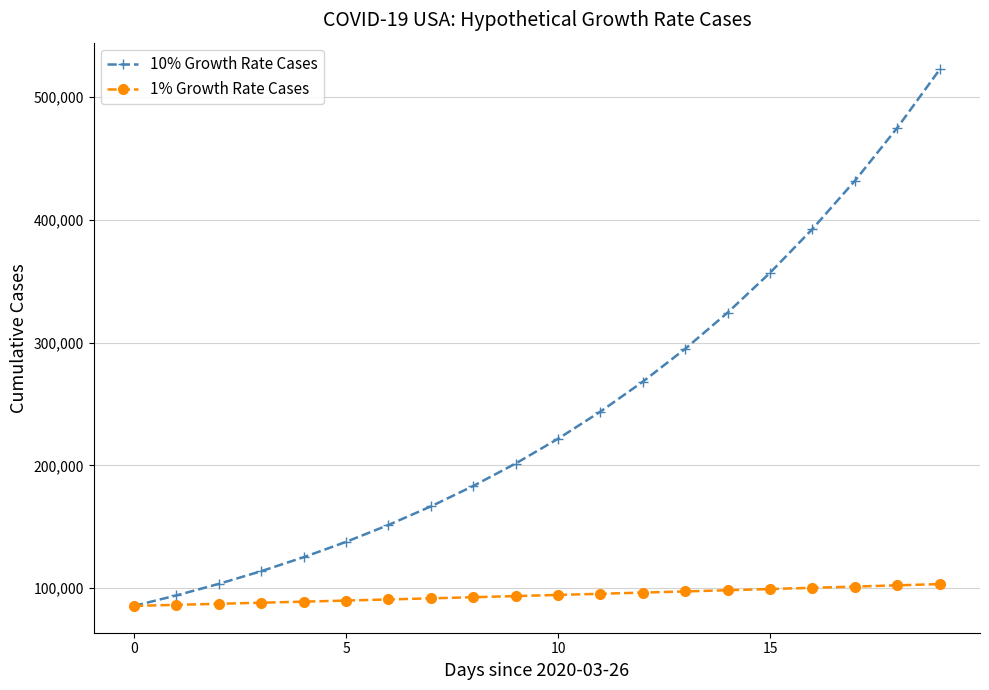

What is the lowest value of the 1% Growth Rate Cases series?

85435.0